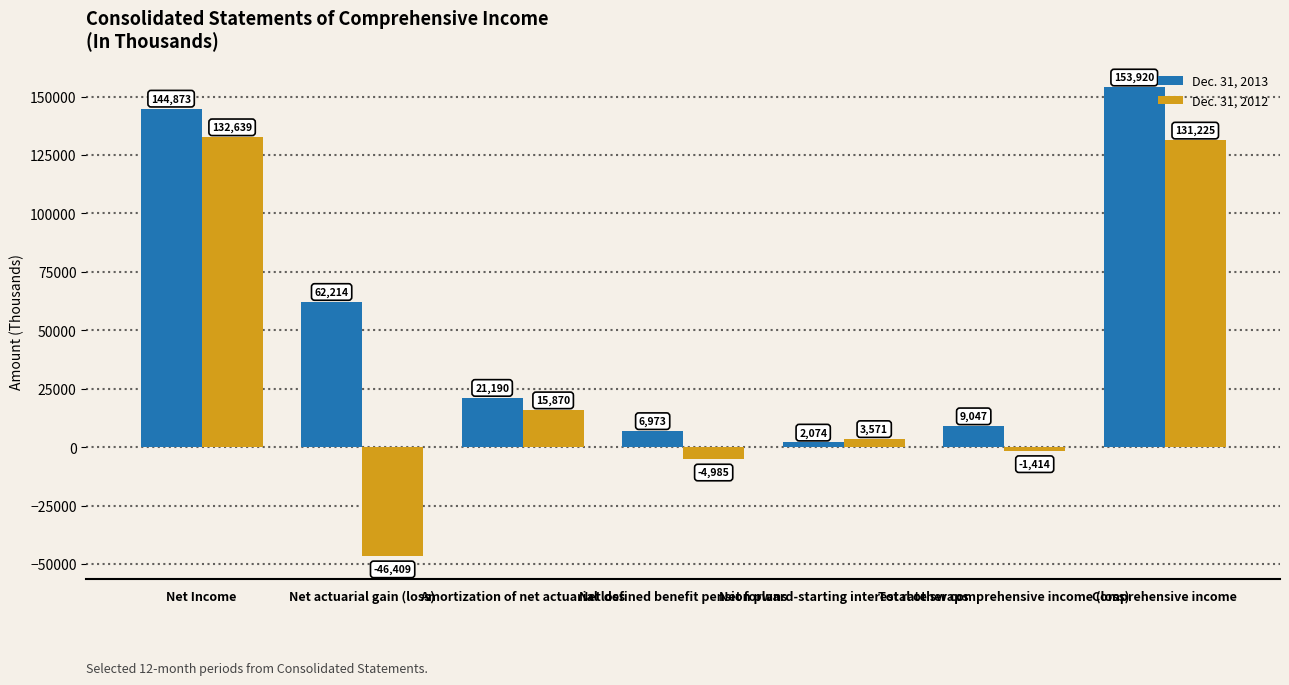

Does the chart contain stacked bars?

No